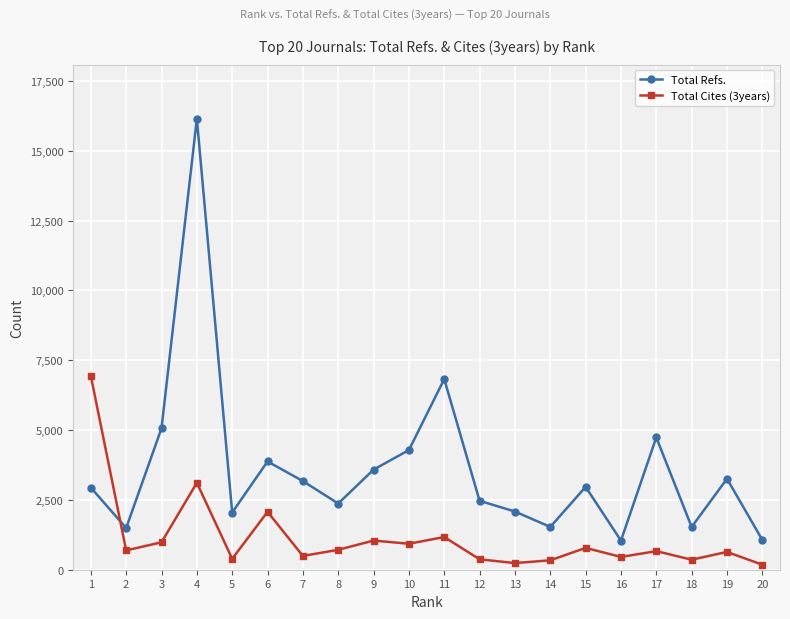

What is the approximate value of Total Cites (3years) at 19?

637